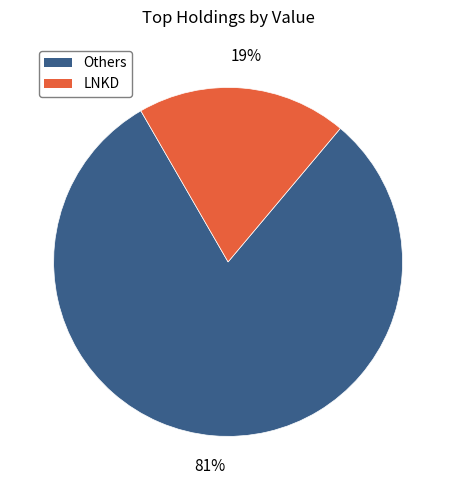

Does any single category account for the majority?

Yes